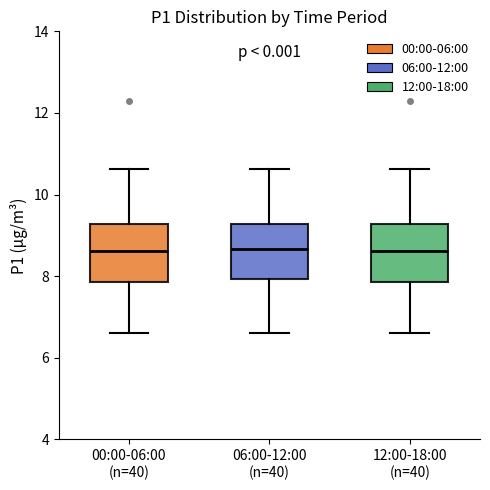

Reading left to right, transcribe this box plot: for each box, give where its median line is, the range the box spans, and where its two whiskers end, as read against the y-axis. The values are not printed on the chart, so give them approximately, as read against the axis.

00:00-06:00 (n=40): median 8.6, box 7.8 to 9.2, whiskers 6.6 to 10.6
06:00-12:00 (n=40): median 8.6, box 8.0 to 9.2, whiskers 6.6 to 10.6
12:00-18:00 (n=40): median 8.6, box 7.8 to 9.2, whiskers 6.6 to 10.6